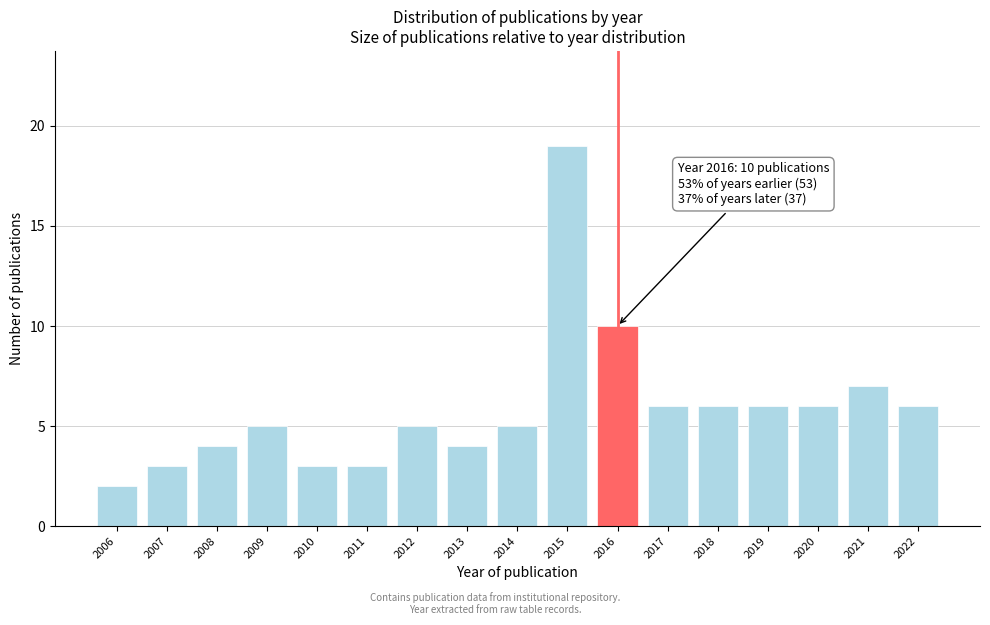

Reading left to right, list all the values displayed in this chart.

2	3	4	5	3	3	5	4	5	19	10	6	6	6	6	7	6